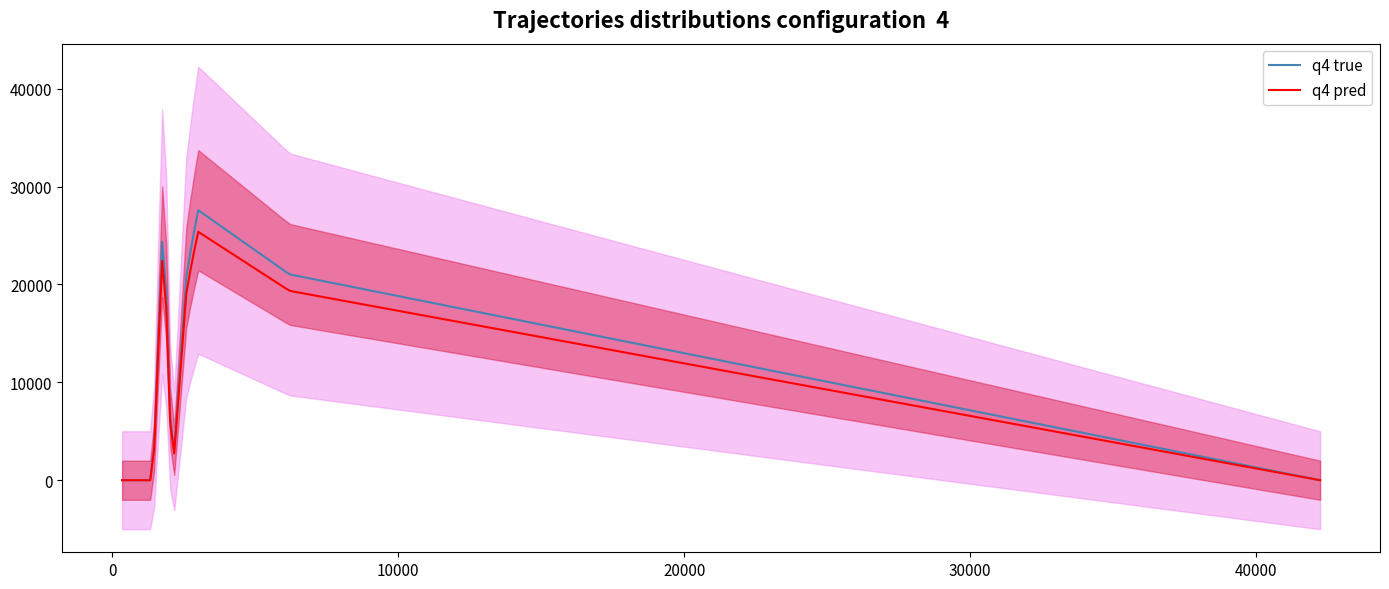

The value of Total Retirement & Health Contribution at 350 is 0. True or false?

True